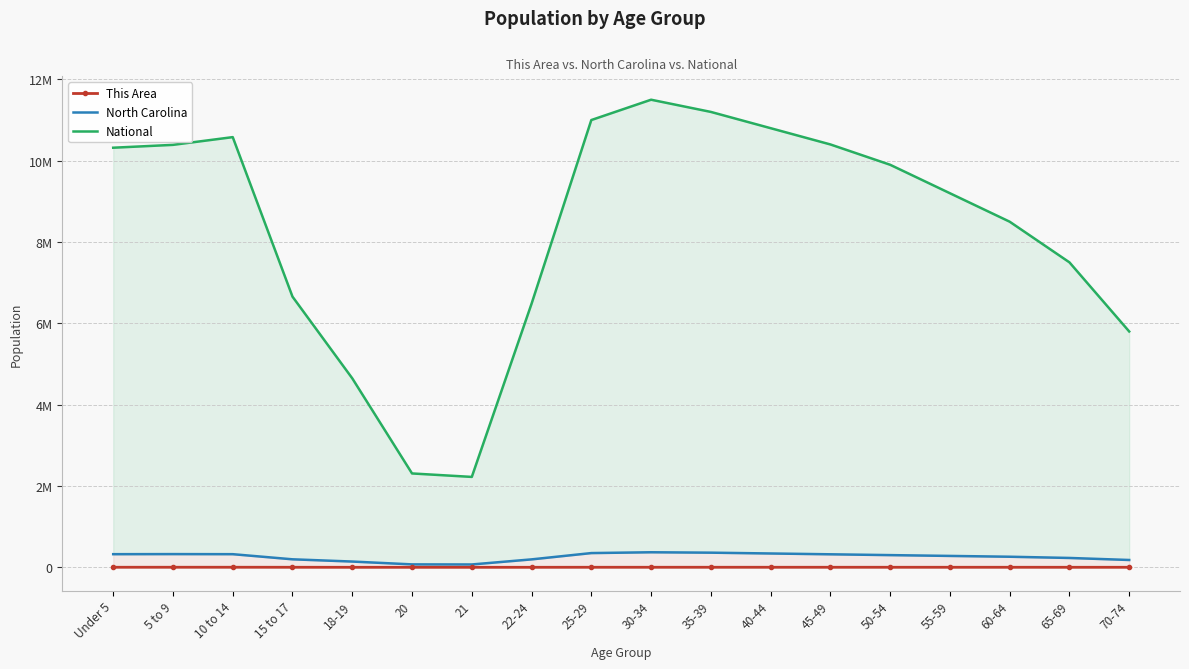

In National, how many points are lower than both neighbors (excluding endpoints)?

1